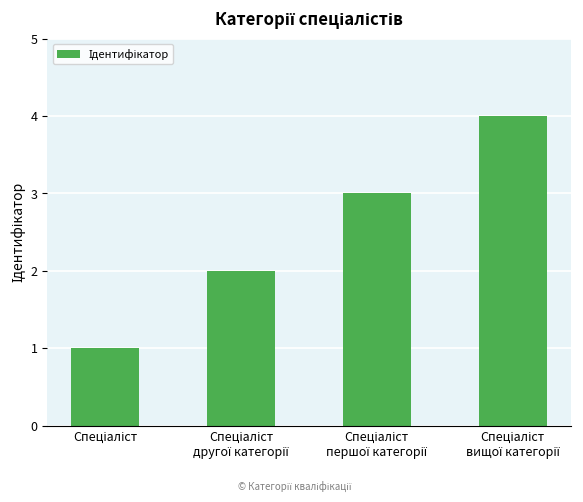

What is the sum of all values?

10